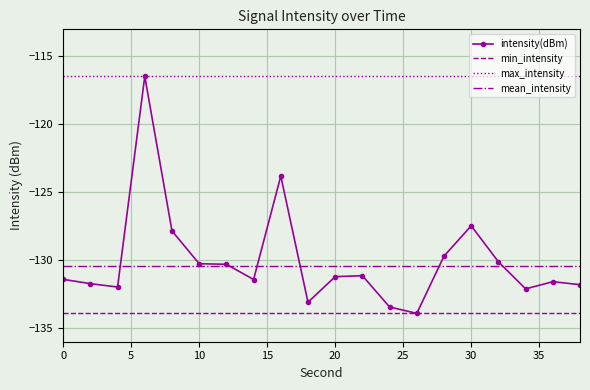

What is the maximum value for max_intensity?

-116.5